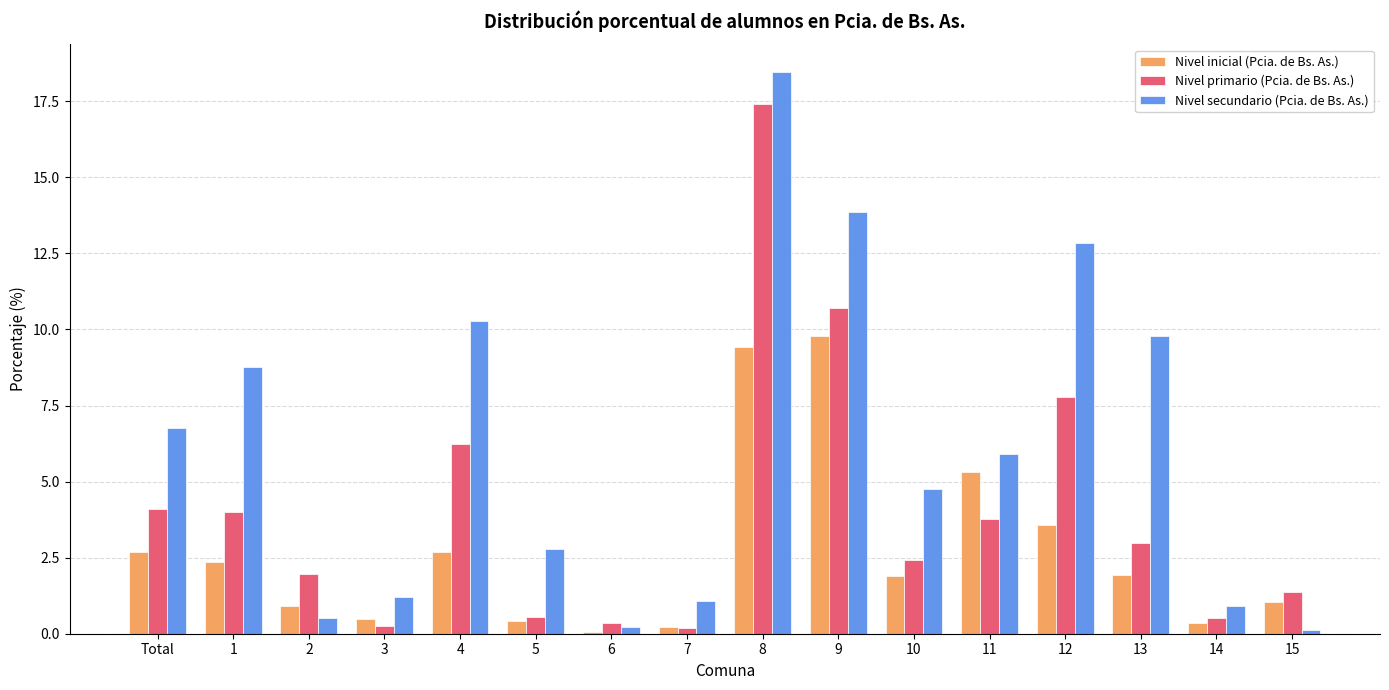

Which series changed the most between 7 and 8?

Nivel secundario (Pcia. de Bs. As.)